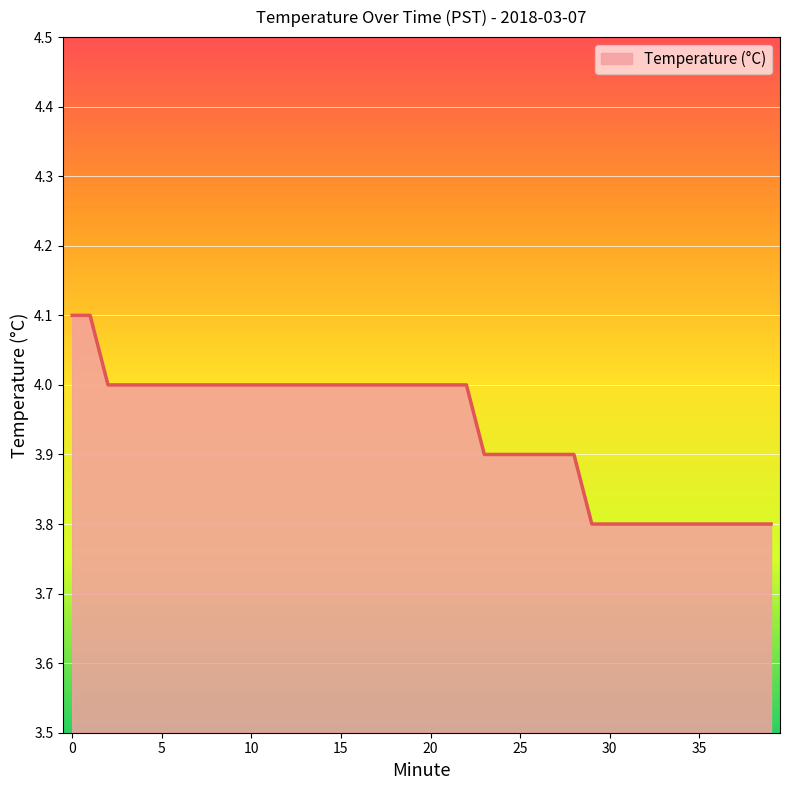

What is the greatest value displayed?

4.1